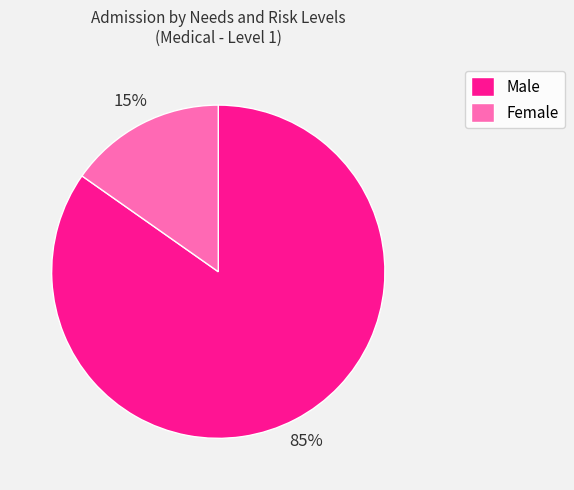

Between Male and Female, which is larger?

Male